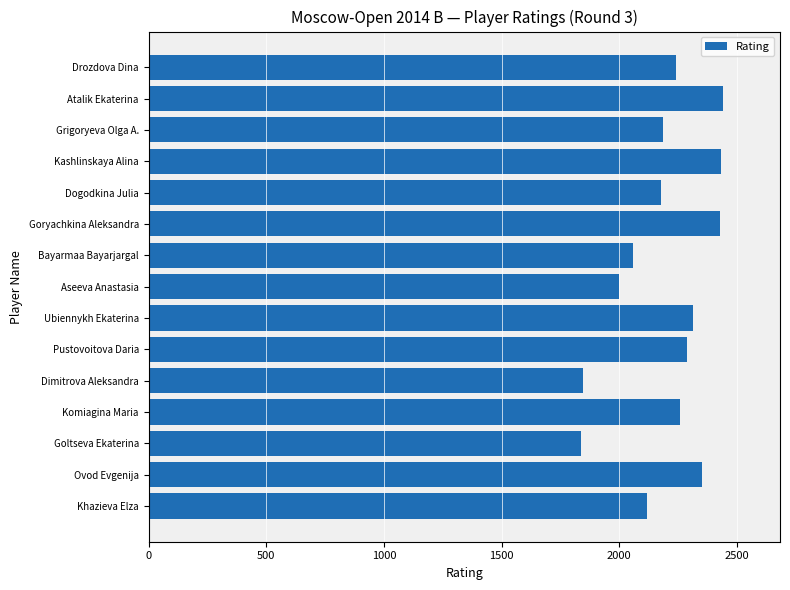

The chart shows a value of 2353 at Ovod Evgenija. True or false?

True